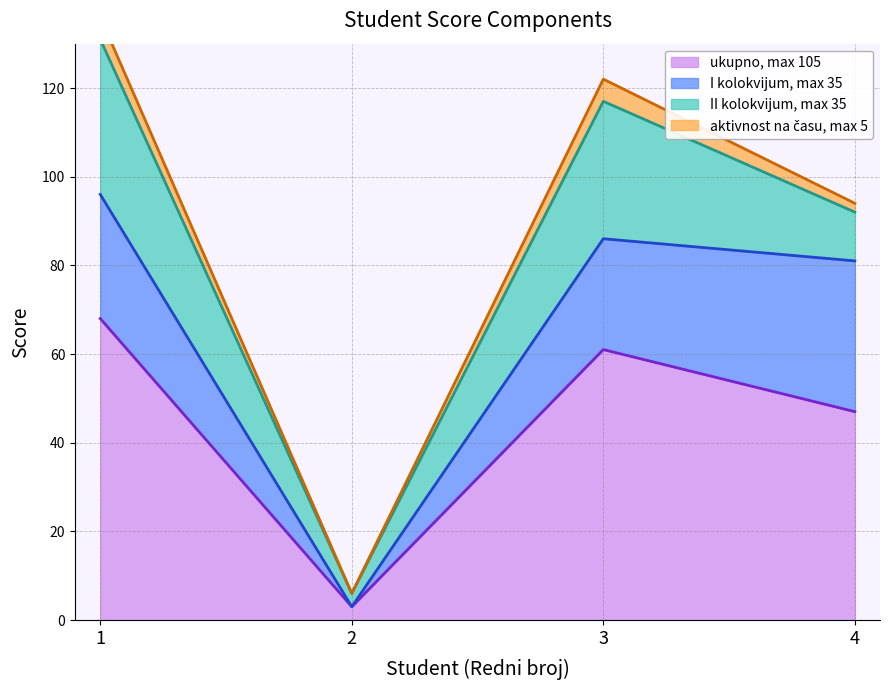

Reading right to left, extract all data points from this chart.

I kolokvijum, max 35: 4=34	3=25	2=0	1=28
II kolokvijum, max 35: 4=11	3=31	2=3	1=35
ukupno, max 105: 4=47	3=61	2=3	1=68
aktivnost na času, max 5: 4=2	3=5	2=0	1=5